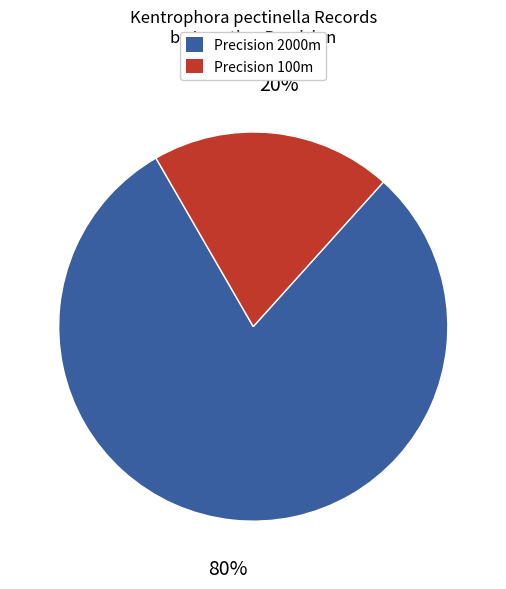

To the nearest percent, what is the average slice percentage?

50%